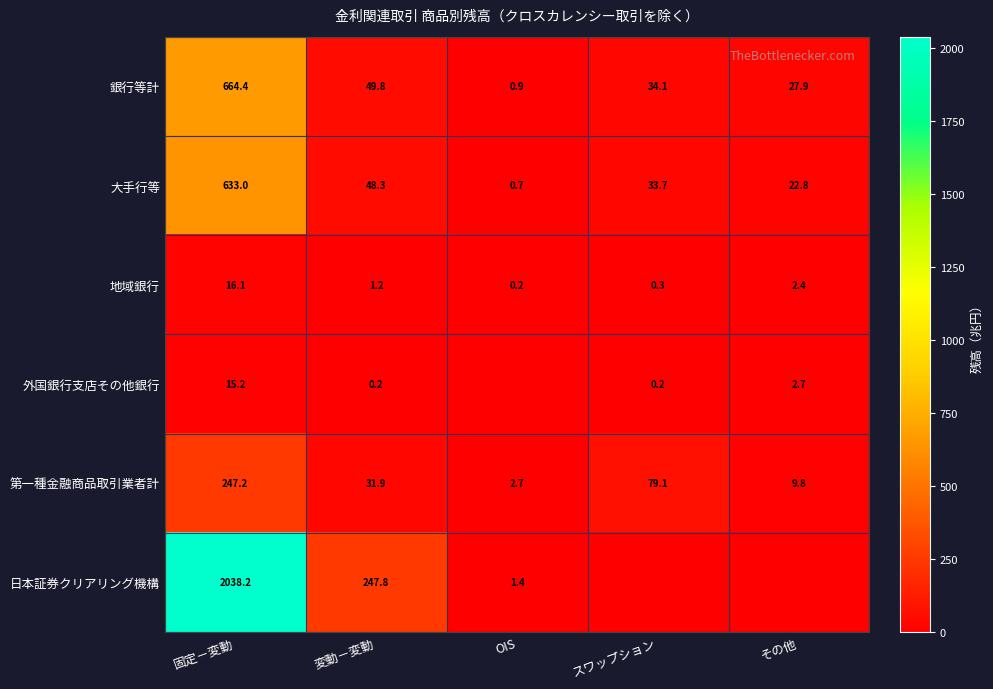

The 第一種金融商品取引業者計 series shows 9.8 at その他. True or false?

True